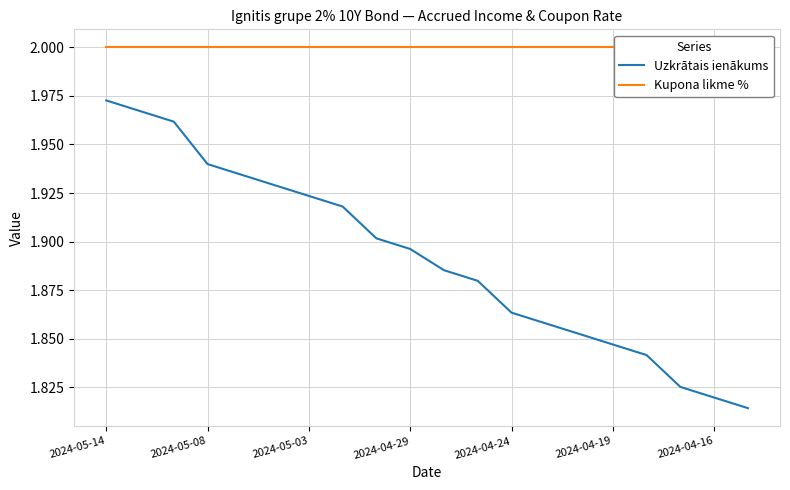

What is the sum of the Uzkrātais ienākums values at 10 and 13?

3.7